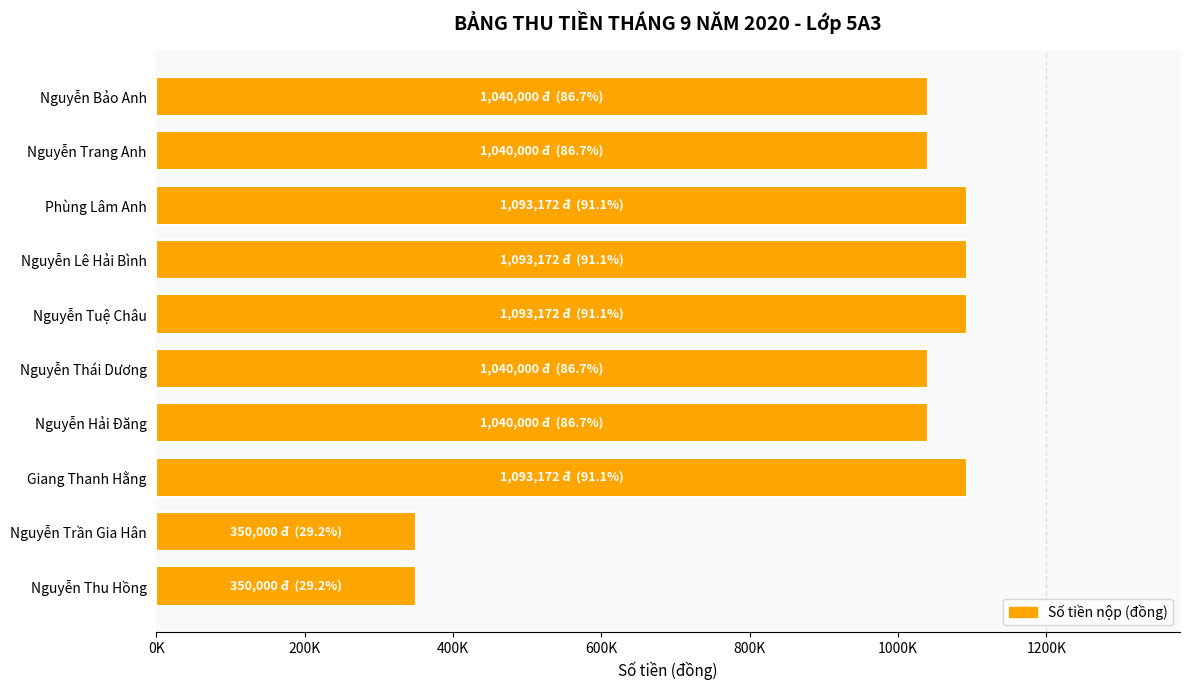

Are the bars horizontal?

Yes